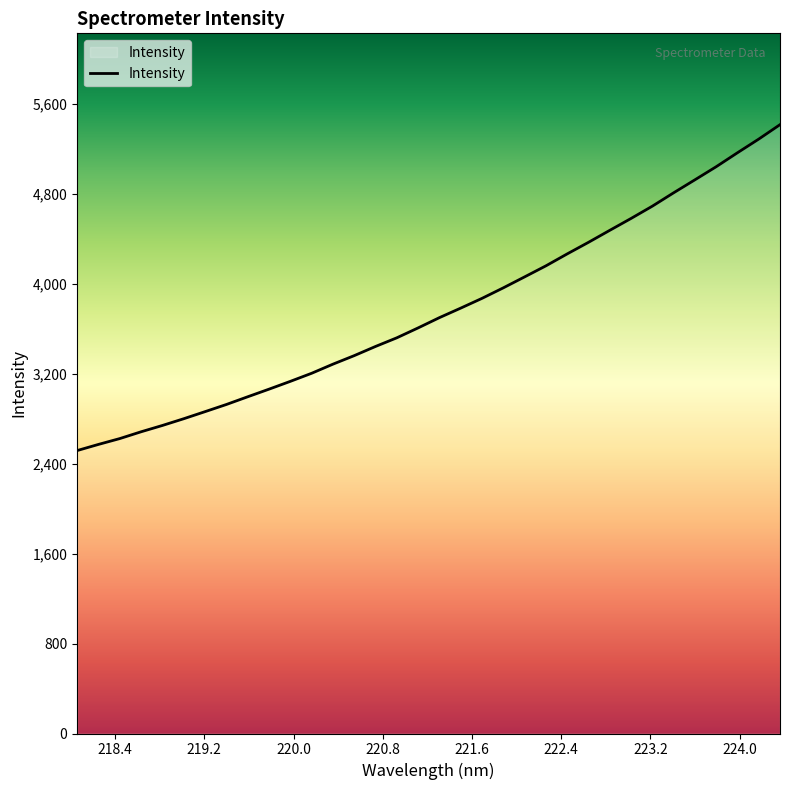

True or false: the data has more than 0 interior local peaks.

False